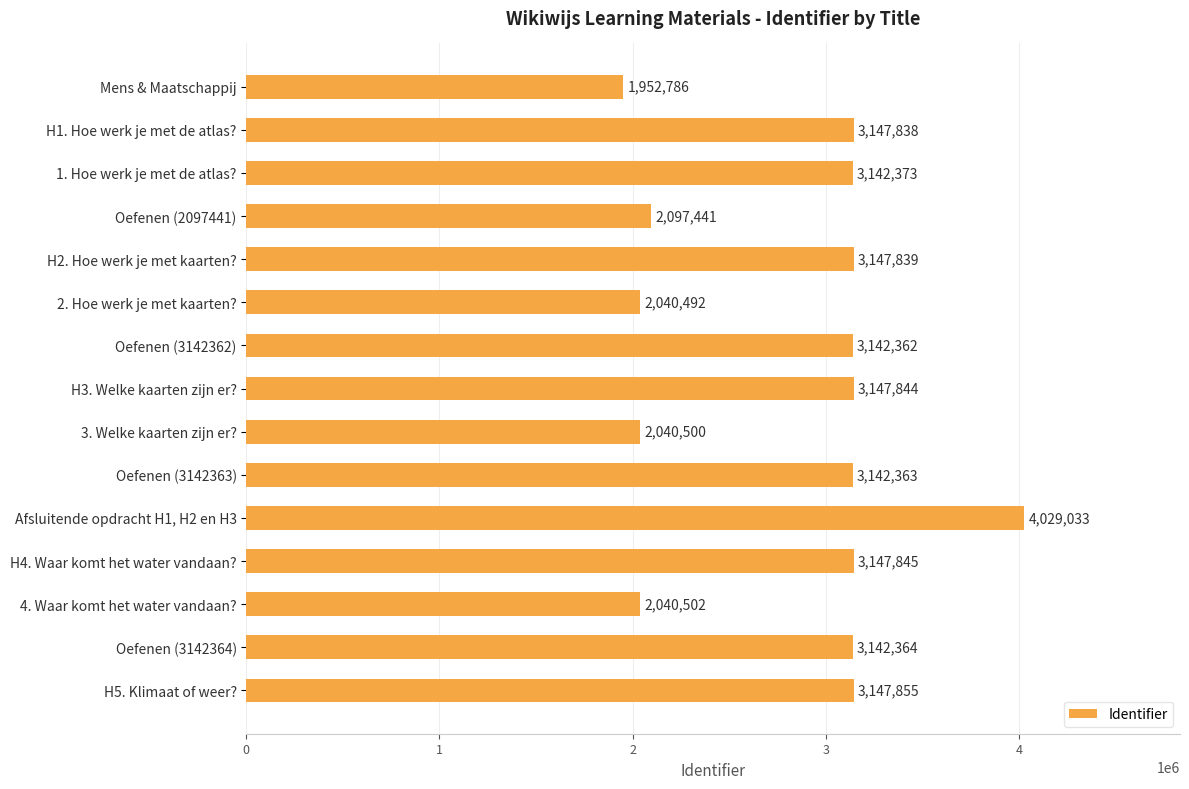

Reading bottom to top, extract all data points from this chart.

H5. Klimaat of weer?=3147855	Oefenen (3142364)=3142364	4. Waar komt het water vandaan?=2040502	H4. Waar komt het water vandaan?=3147845	Afsluitende opdracht H1, H2 en H3=4029033	Oefenen (3142363)=3142363	3. Welke kaarten zijn er?=2040500	H3. Welke kaarten zijn er?=3147844	Oefenen (3142362)=3142362	2. Hoe werk je met kaarten?=2040492	H2. Hoe werk je met kaarten?=3147839	Oefenen (2097441)=2097441	1. Hoe werk je met de atlas?=3142373	H1. Hoe werk je met de atlas?=3147838	Mens & Maatschappij=1952786